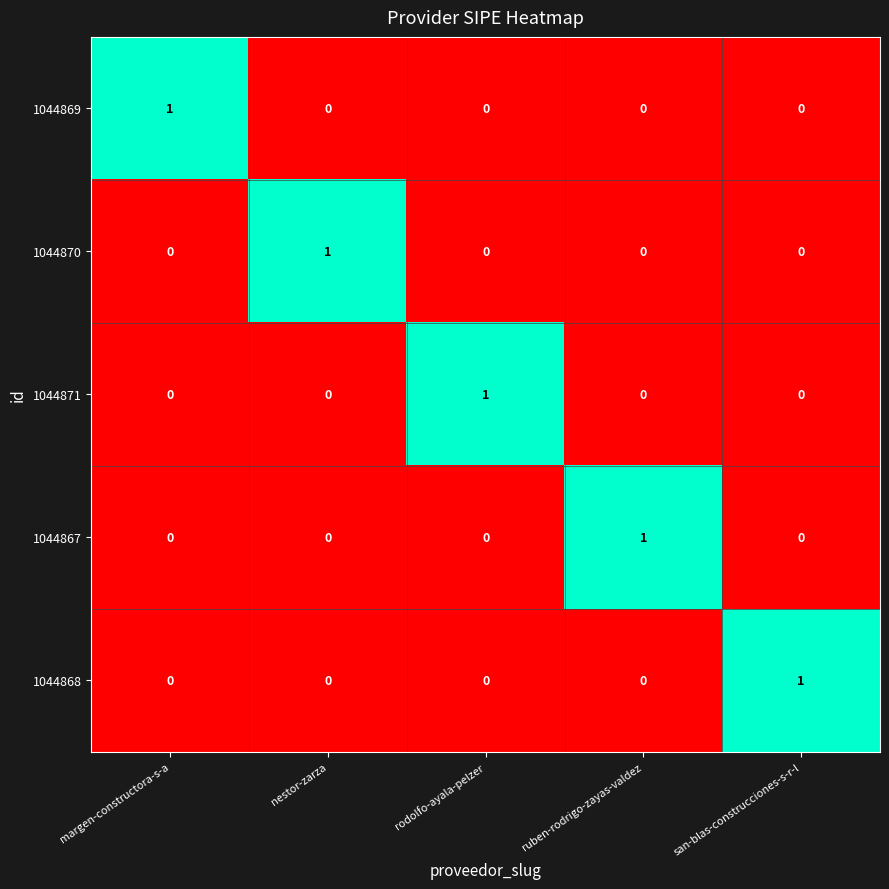

Reading right to left, extract all data points from this chart.

1044869: 0	0	0	0	1
1044870: 0	0	0	1	0
1044871: 0	0	1	0	0
1044867: 0	1	0	0	0
1044868: 1	0	0	0	0